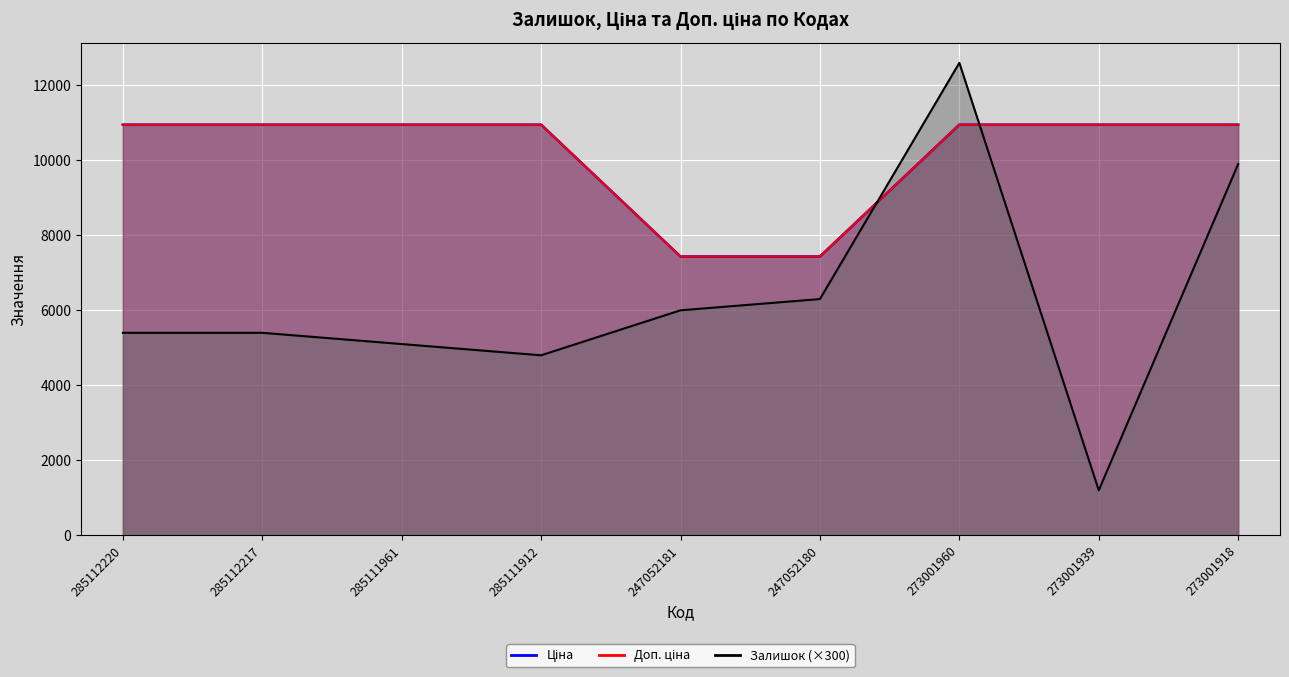

What are all the series names shown in the legend?

Залишок, Ціна, Доп. ціна